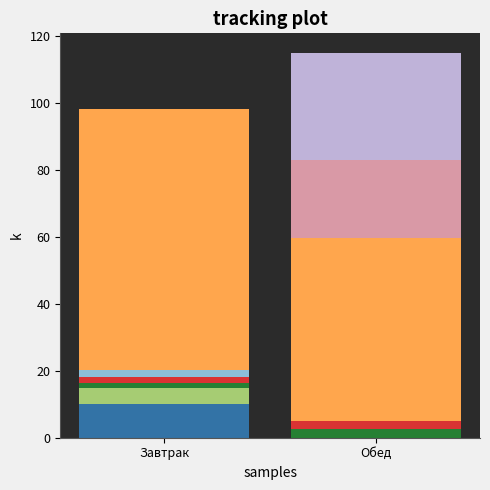

What is the total value across all series at Обед?

115.2